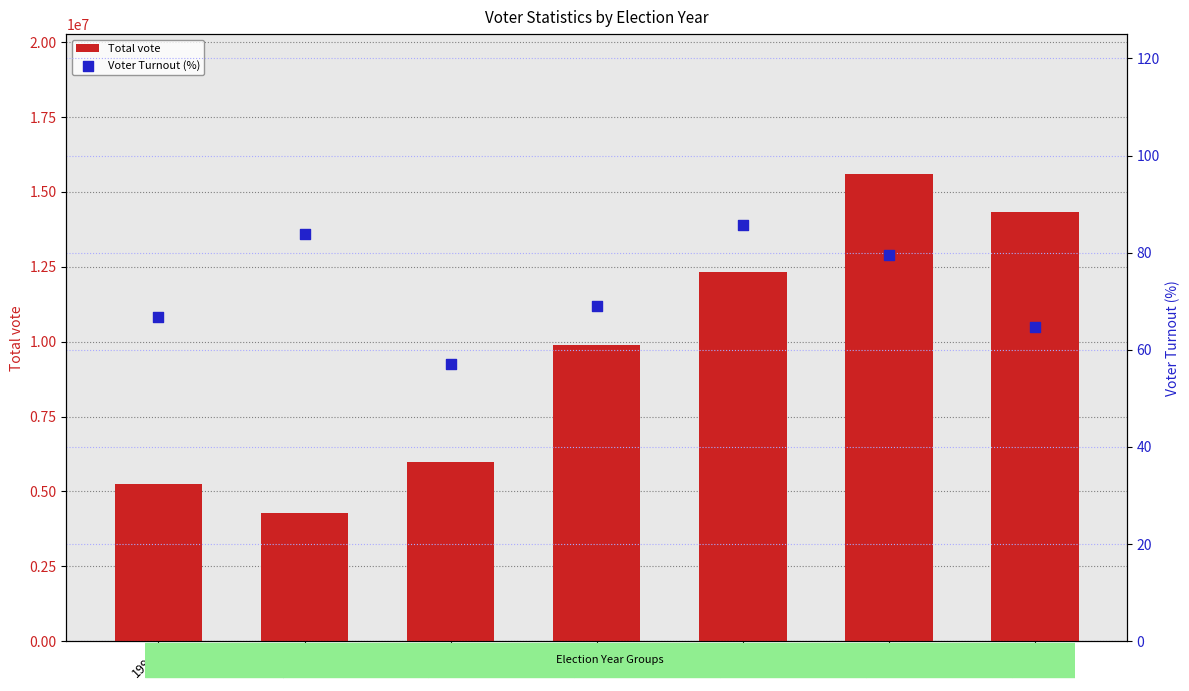

Which series has the largest Y range (max minus min)?

Total vote